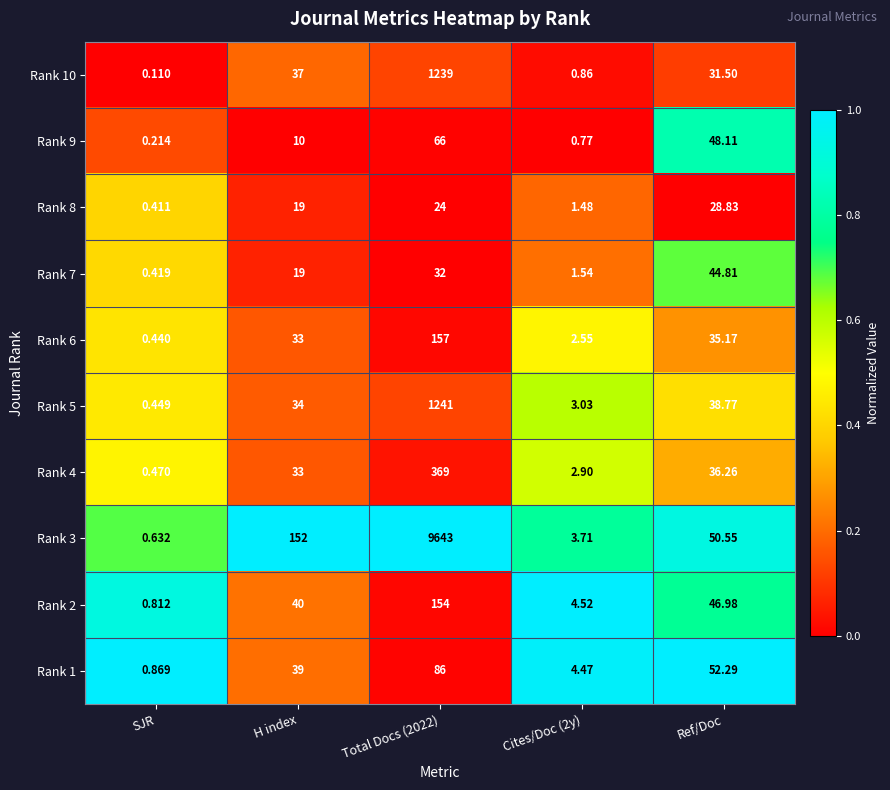

How many distinct data groups are displayed?

10